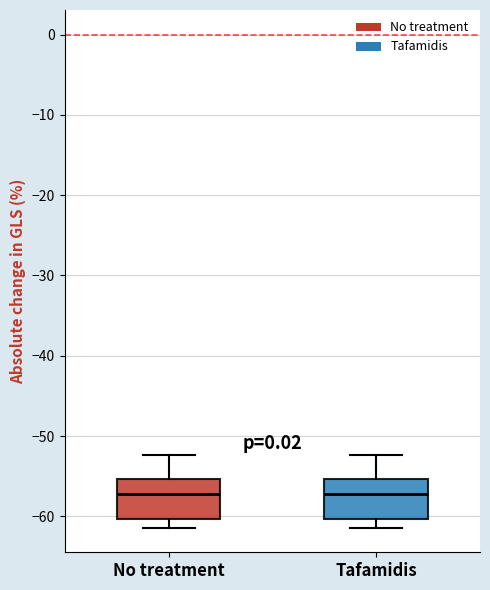

Reading left to right, transcribe this box plot: for each box, give where its median line is, the range the box spans, and where its two whiskers end, as read against the y-axis. The values are not printed on the chart, so give them approximately, as read against the axis.

No treatment: median -57, box -60 to -55, whiskers -61 to -52
Tafamidis: median -57, box -60 to -55, whiskers -61 to -52